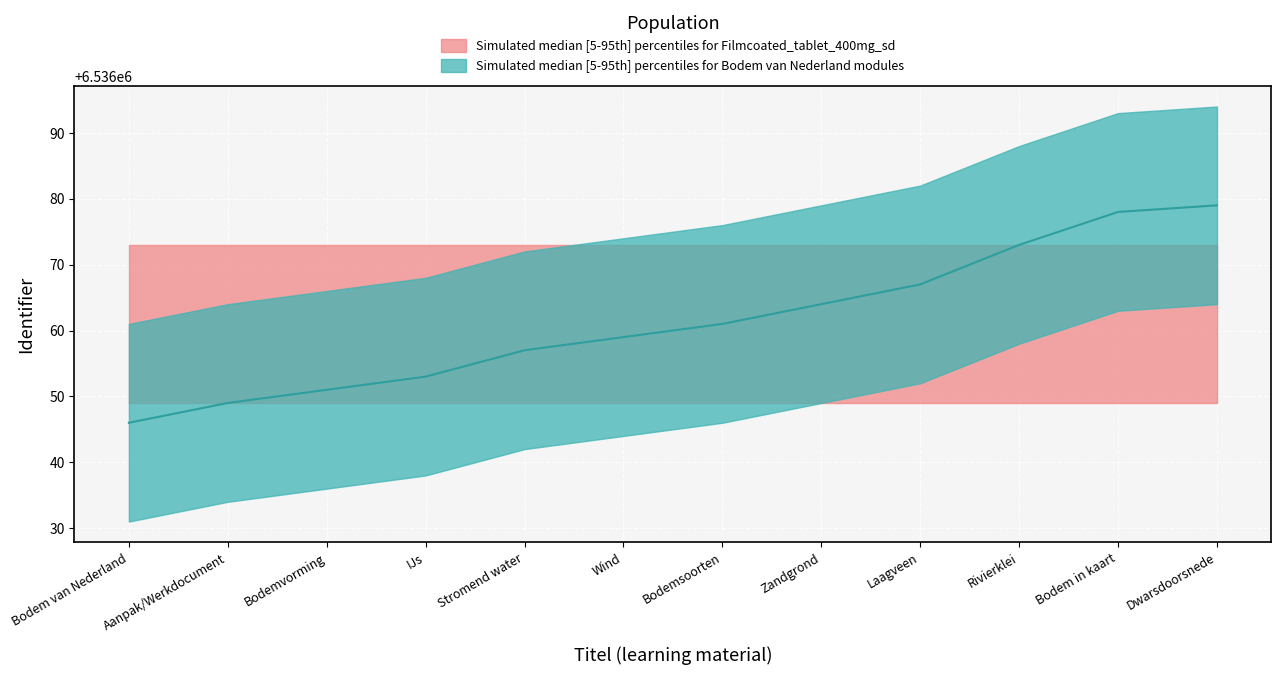

What is the greatest value displayed?

6536079